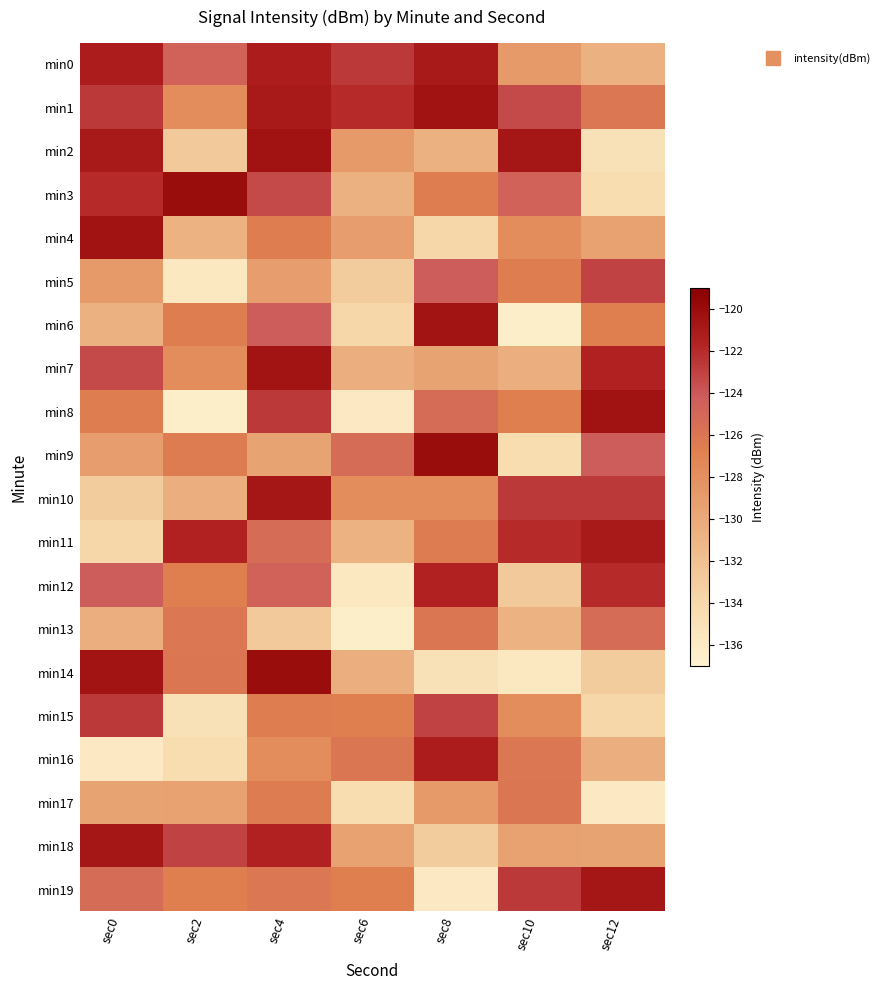

Between sec10 and sec4, which is larger?

sec4